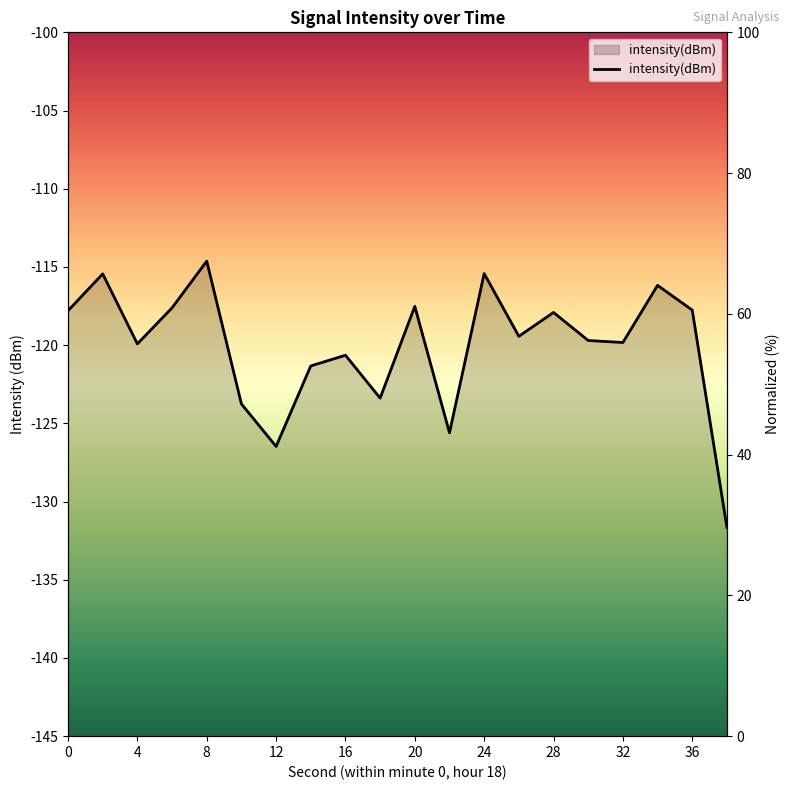

Reading right to left, extract all data points from this chart.

-131.6	-117.8	-116.2	-119.8	-119.7	-117.9	-119.4	-115.4	-125.6	-117.5	-123.4	-120.6	-121.3	-126.5	-123.8	-114.6	-117.6	-119.9	-115.4	-117.8